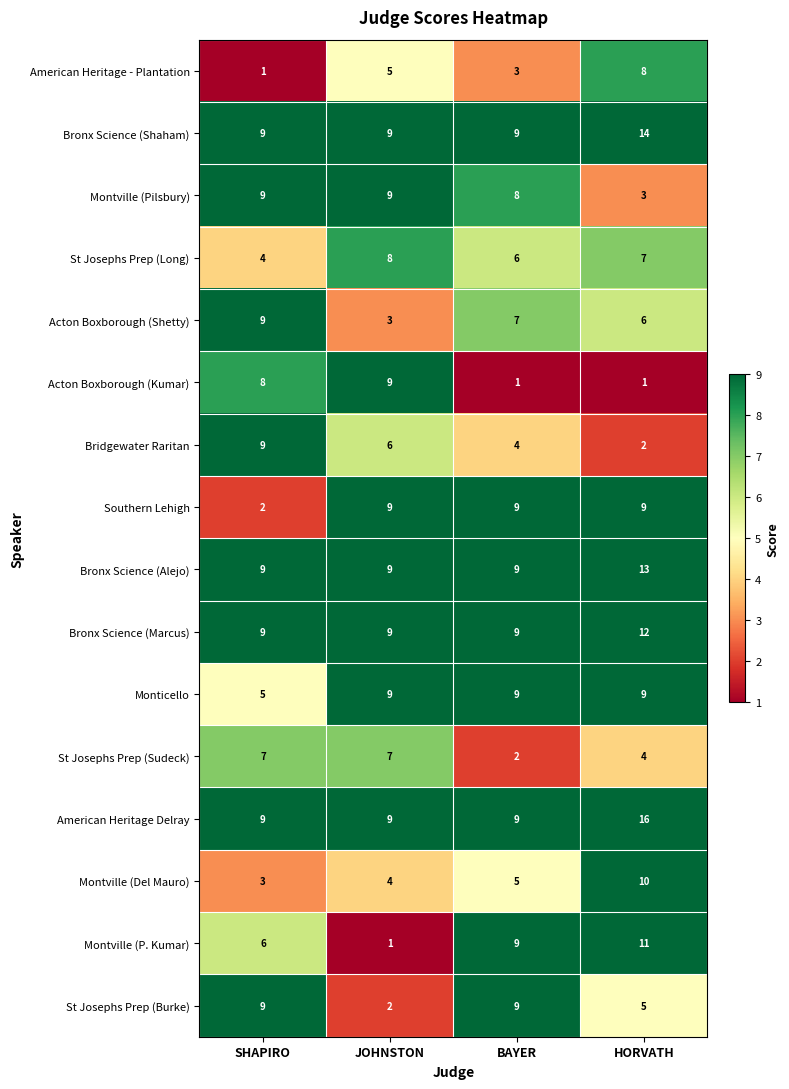

Read the Monticello value at SHAPIRO.

5